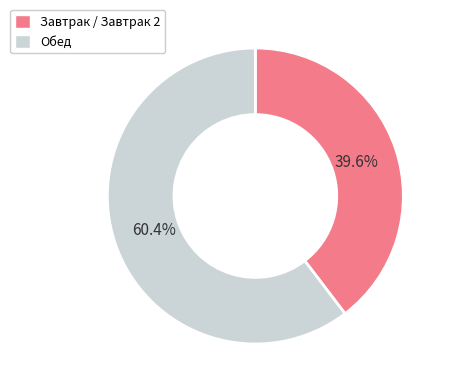

Does any single category account for the majority?

Yes